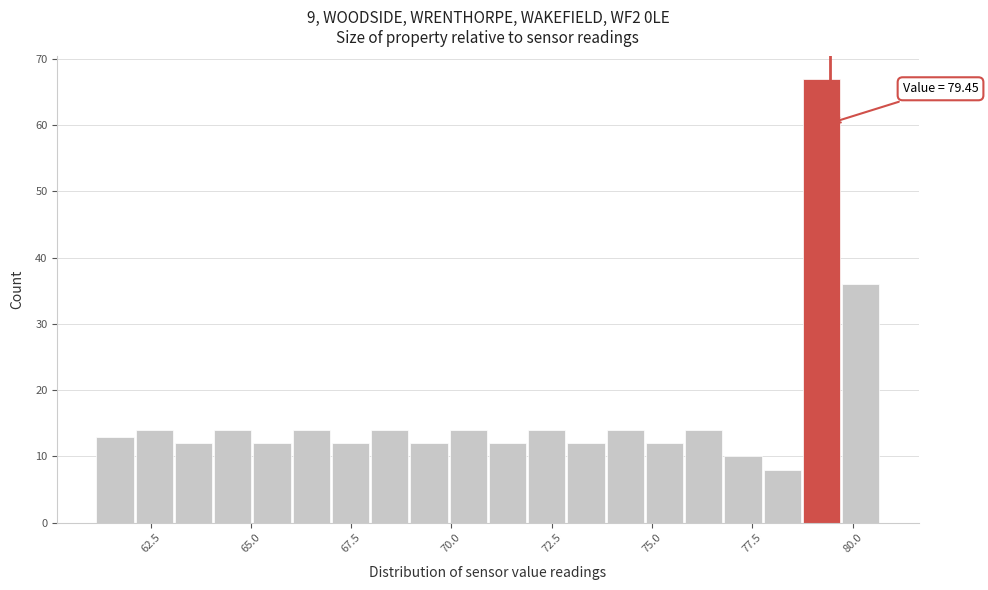

Around what value on the x-axis is the tallest bar? Give the approximate position of its centre, as read against the axis.

79.0